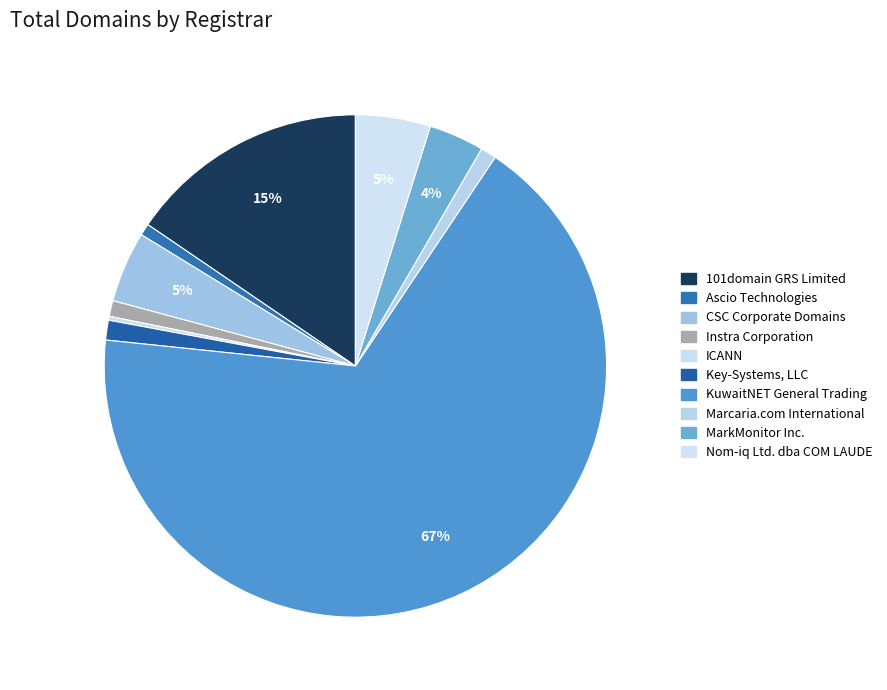

How many segments does this pie chart have?

10